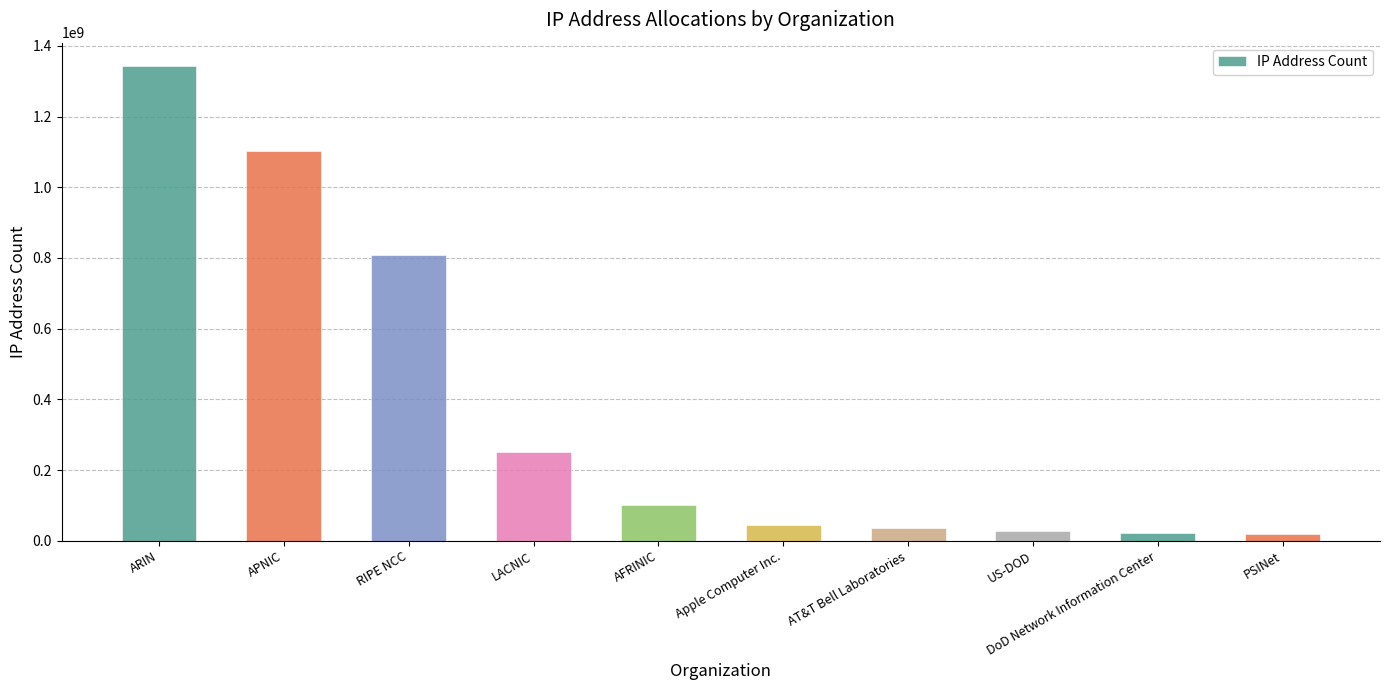

Where is the data nearest to the value 680089213?

RIPE NCC